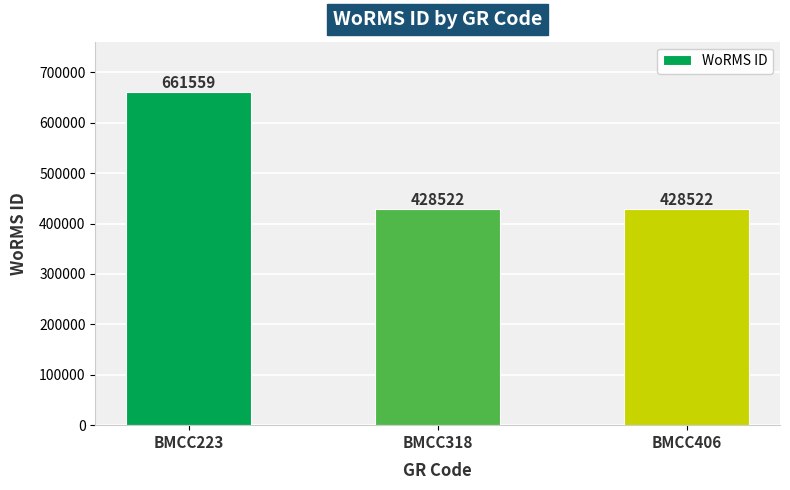

Are the bars grouped side by side (vs. stacked)?

No